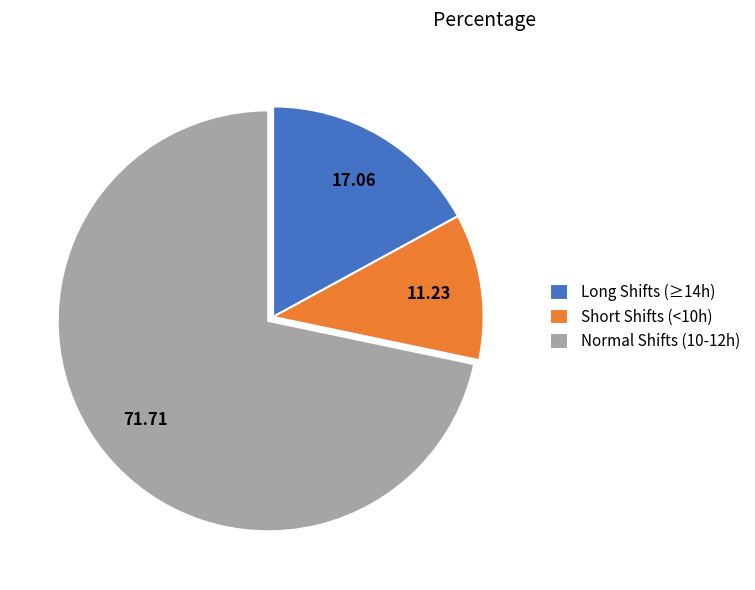

Is there any slice that represents more than half of the pie?

Yes